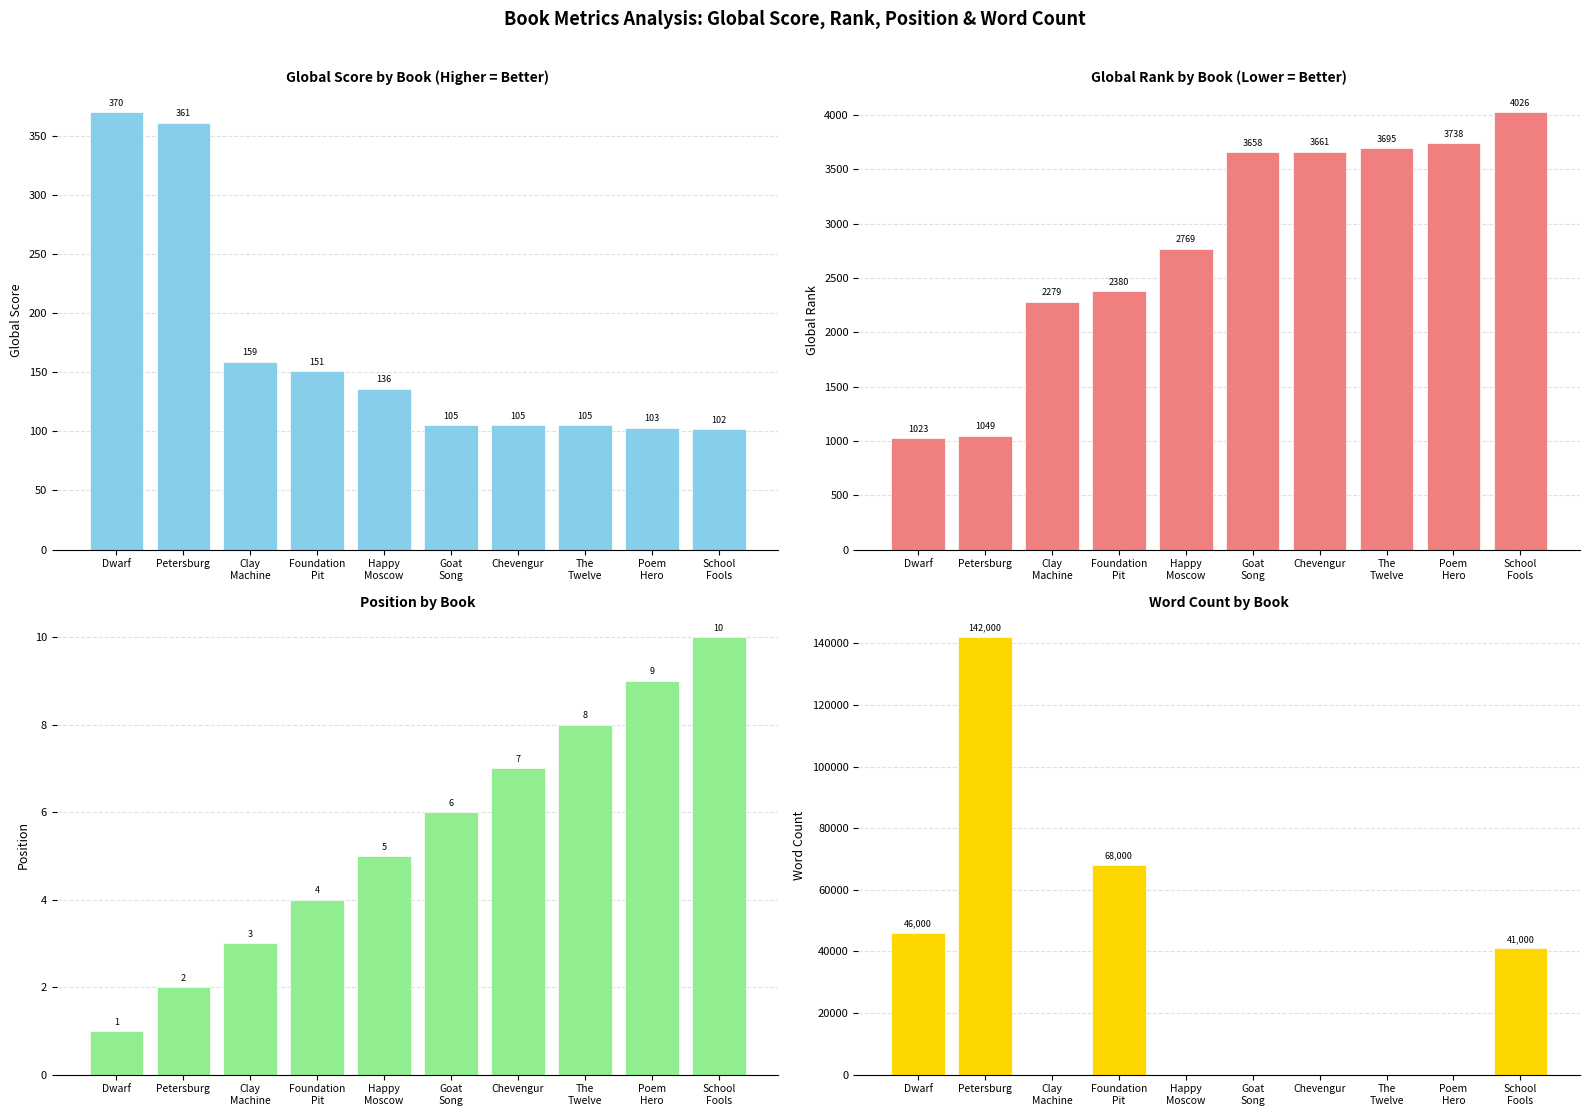

What is the minimum value for Global Score?

102